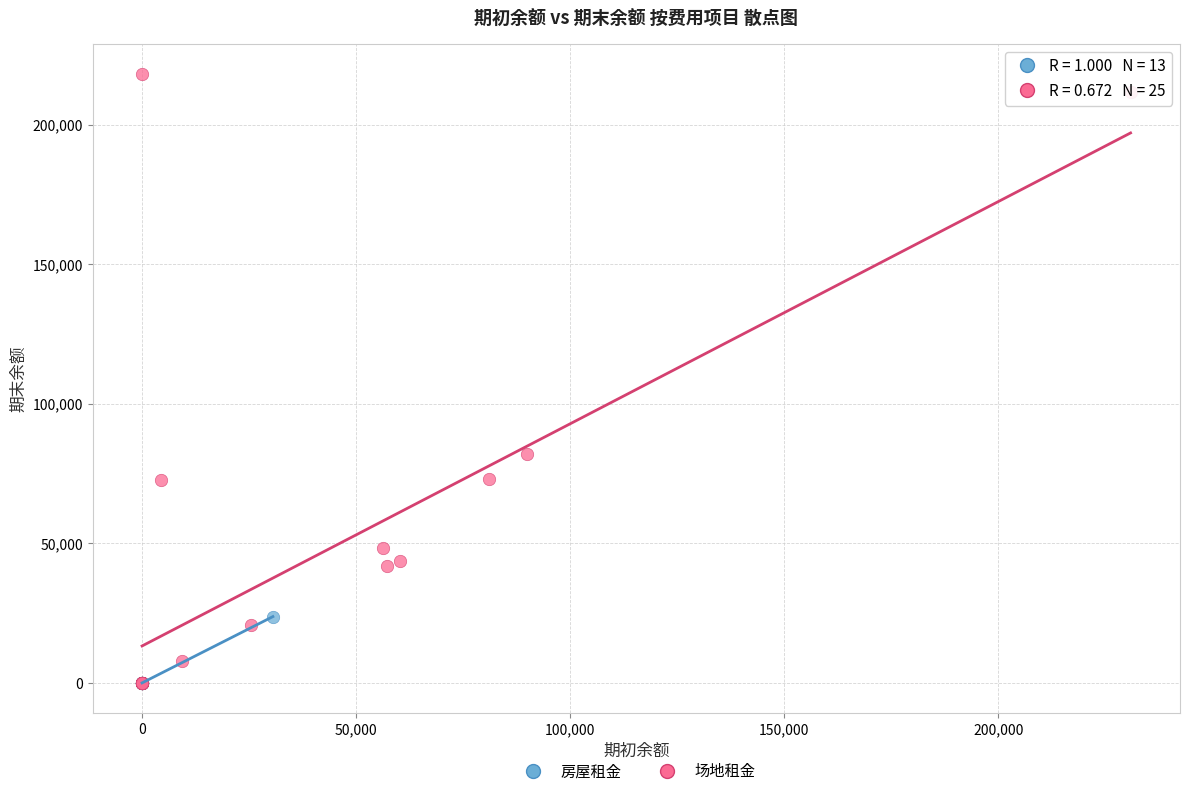

Which series has the largest Y range (max minus min)?

场地租金